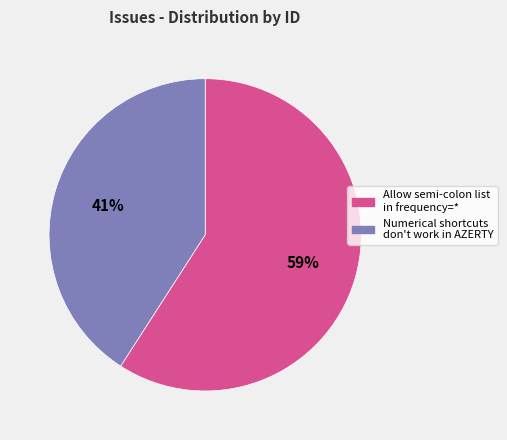

To the nearest percent, what is the difference between the largest and smallest slice percentages?

18%